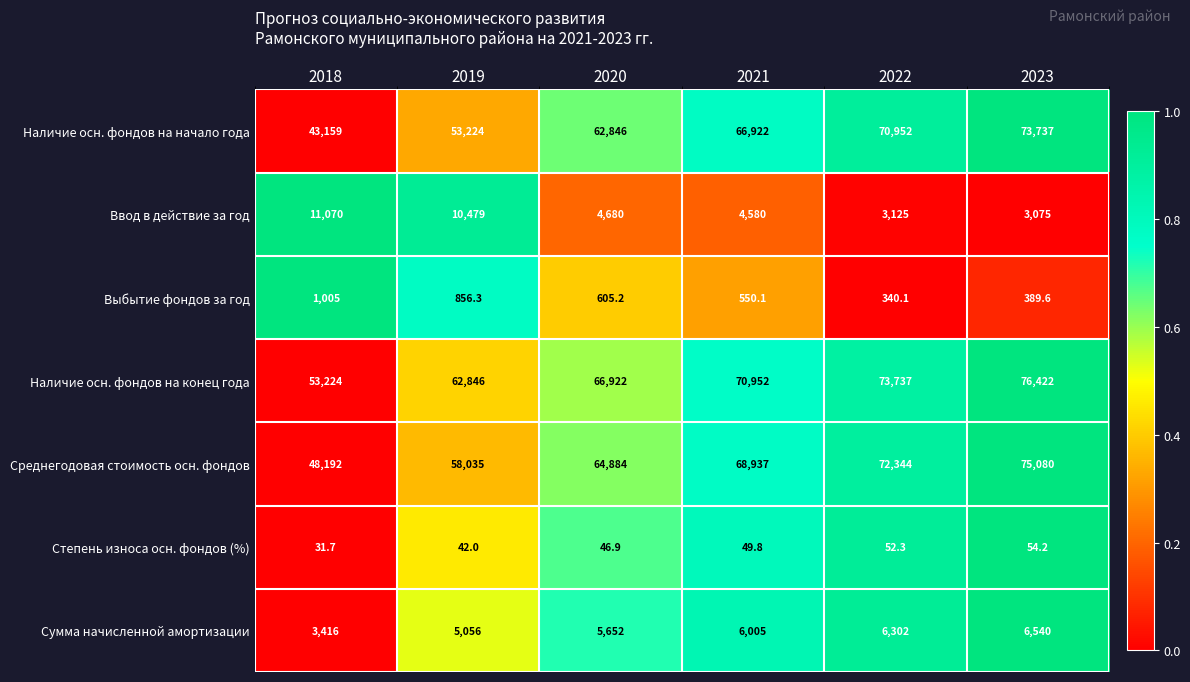

What is the spread (max minus min) of values at 2020?

66875.1